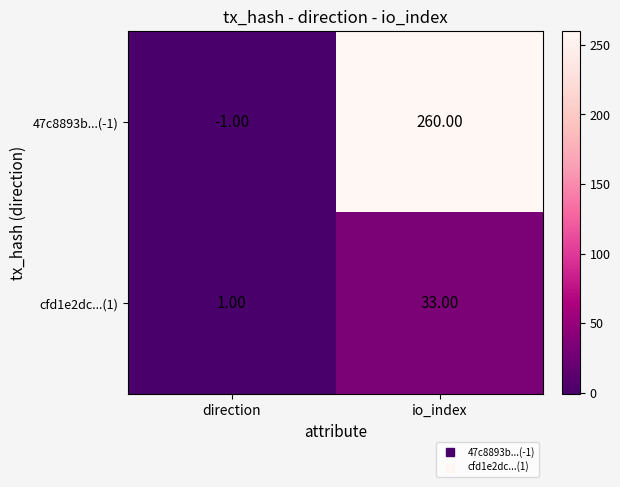

Count the number of categories in the chart.

2